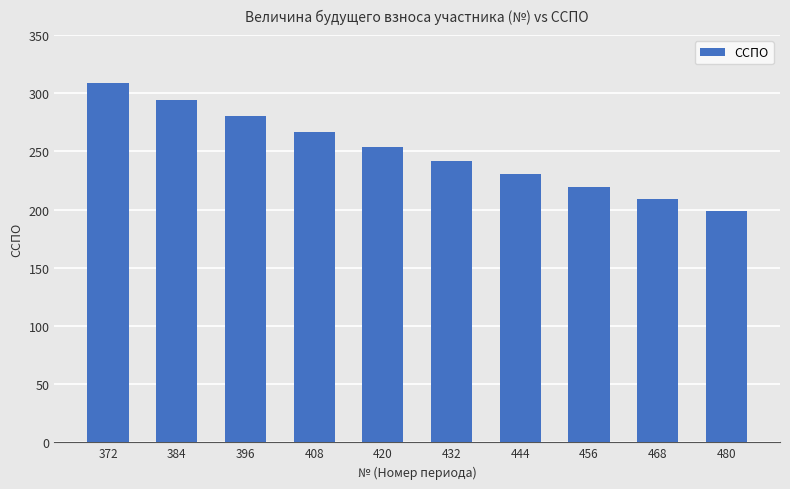

Rank the categories by value from lowest to highest.

480, 468, 456, 444, 432, 420, 408, 396, 384, 372